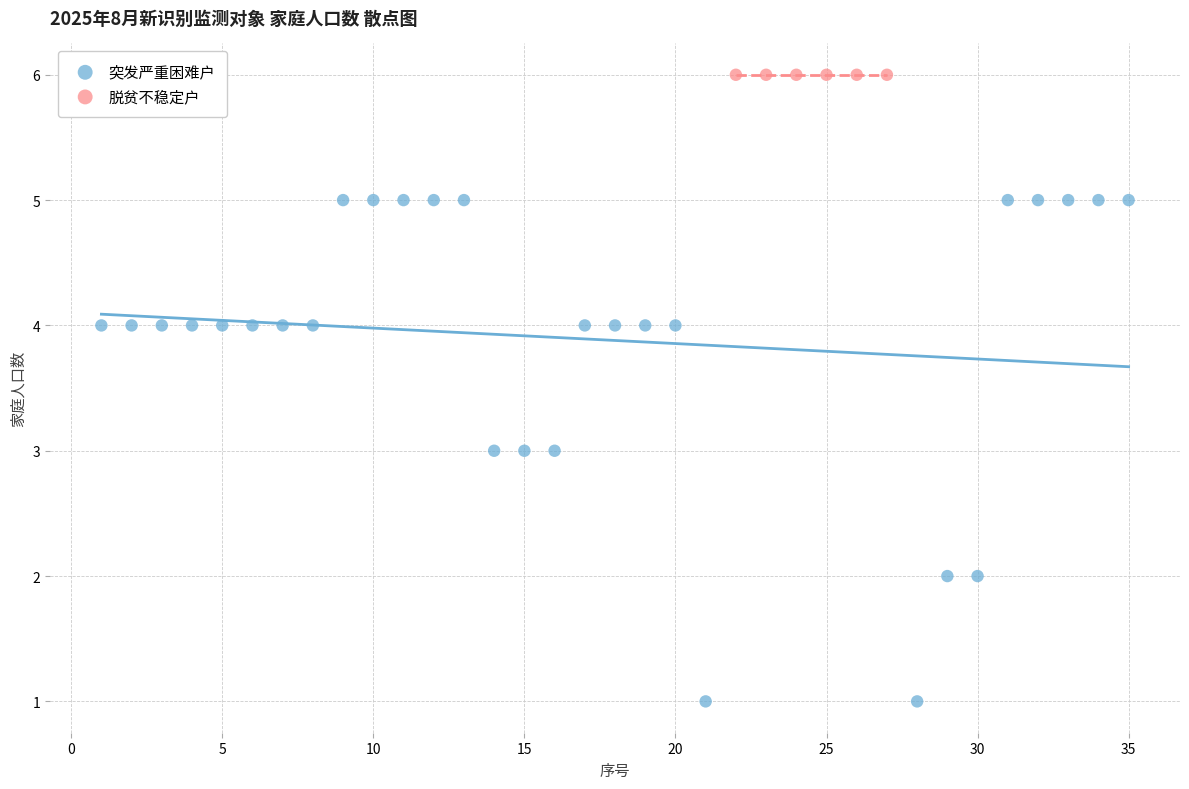

Which series reaches the maximum Y coordinate?

脱贫不稳定户